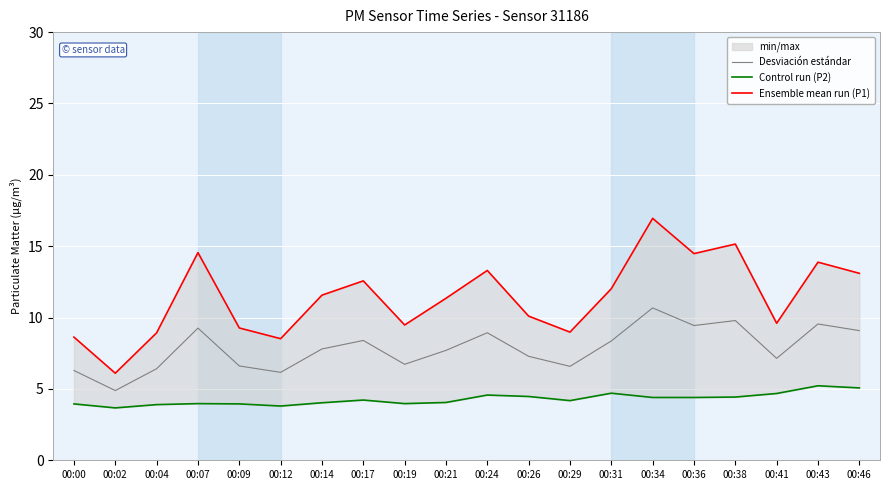

How many data points does each series have?

20